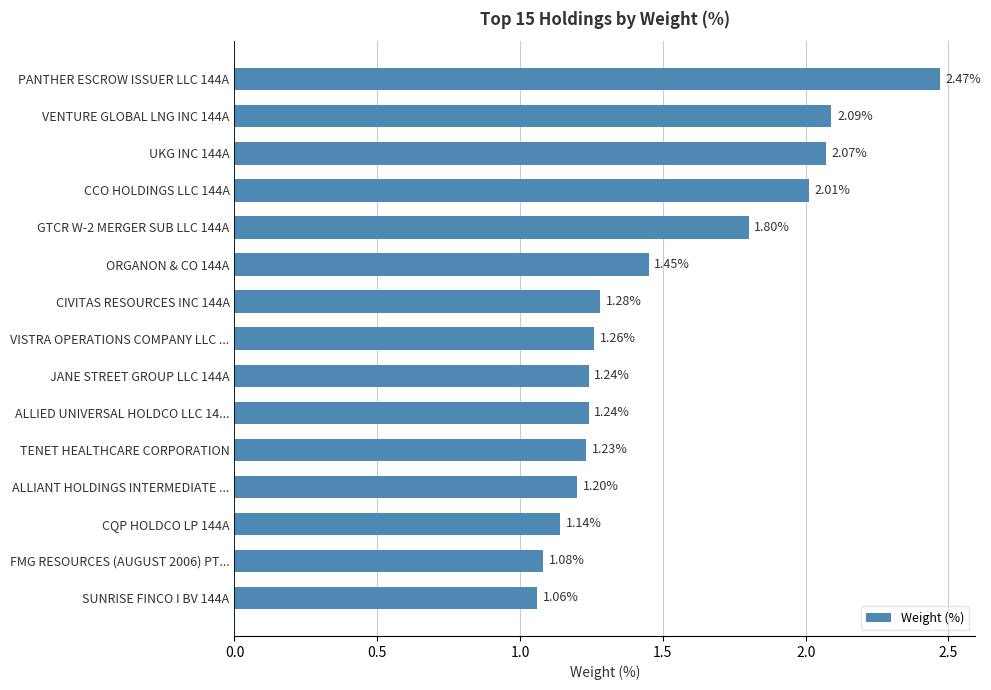

What is the change in value from VENTURE GLOBAL LNG INC 144A to CIVITAS RESOURCES INC 144A?

-0.8